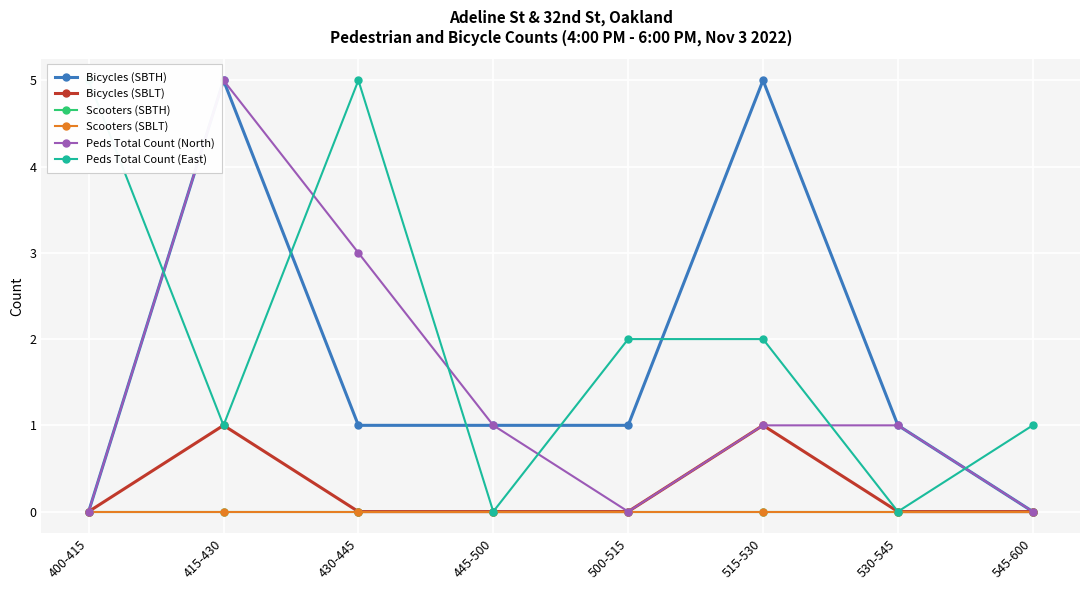

Which series has the largest total across all categories?

Peds Total Count (East)